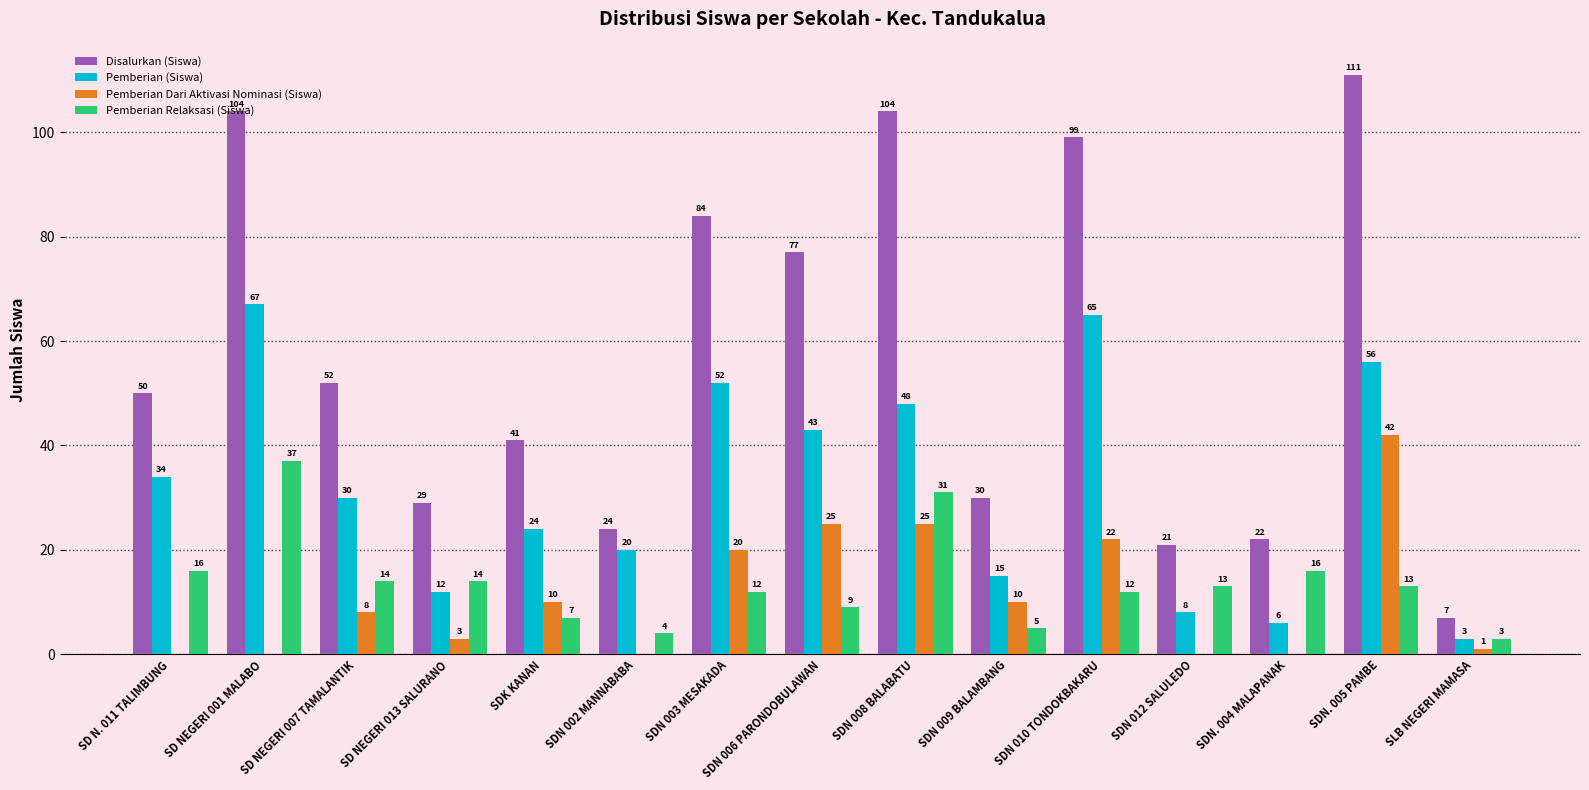

Which series changed the most between SD NEGERI 007 TAMALANTIK and SDN 006 PARONDOBULAWAN?

Disalurkan (Siswa)